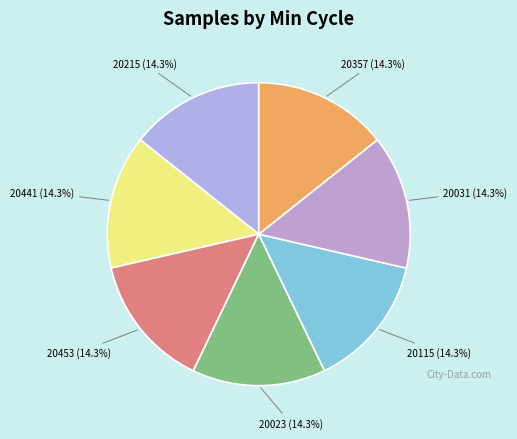

Count the number of slices in the pie.

7